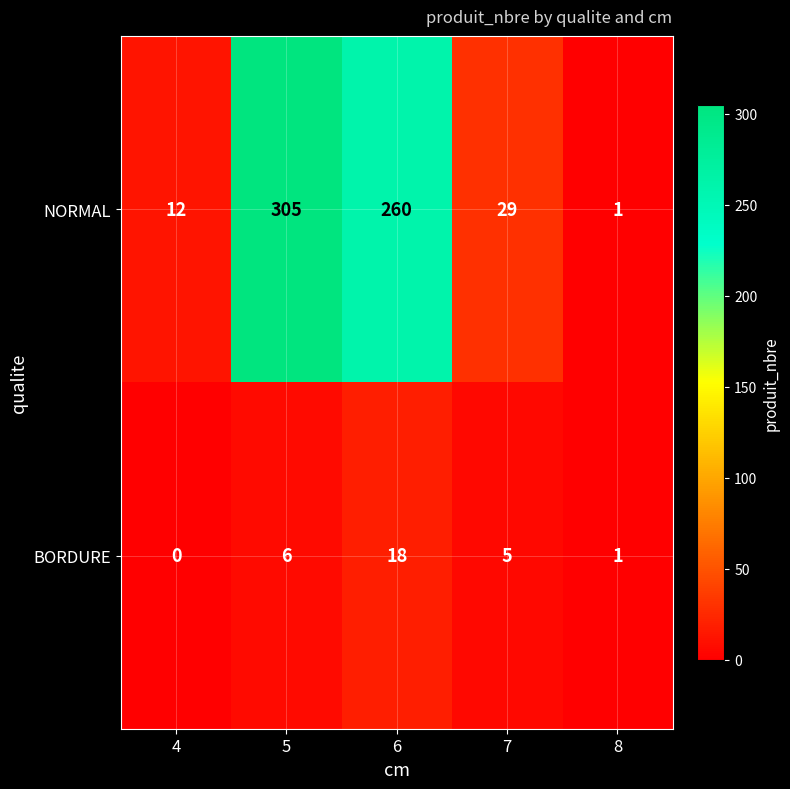

What is the total value across all series at 4?

12